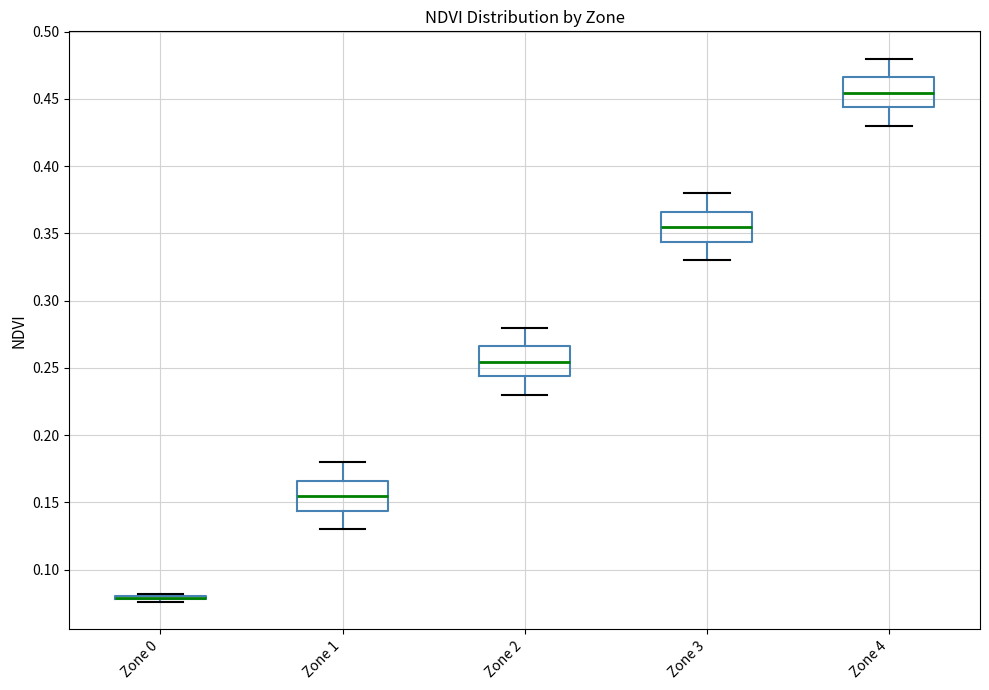

Reading left to right, read every box against the y-axis: the position of its median line, the range the box covers, and the ends of its whiskers. The values are not printed on the chart, so give them approximately, as read against the axis.

Zone 0: box collapsed to a line at 0.080, whiskers 0.075 to 0.080
Zone 1: median 0.155, box 0.145 to 0.165, whiskers 0.130 to 0.180
Zone 2: median 0.255, box 0.245 to 0.265, whiskers 0.230 to 0.280
Zone 3: median 0.355, box 0.345 to 0.365, whiskers 0.330 to 0.380
Zone 4: median 0.455, box 0.445 to 0.465, whiskers 0.430 to 0.480